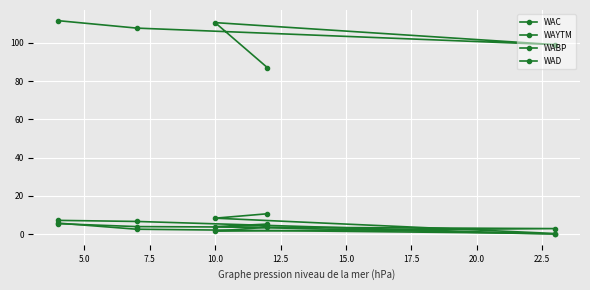

What are all the series names shown in the legend?

WAC, WAYTM, WABP, WAD